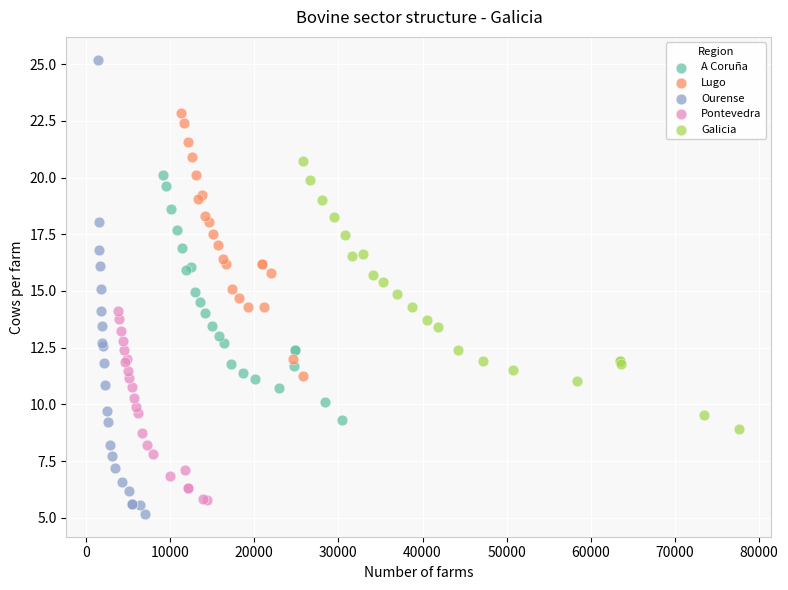

What are all the series names shown in the legend?

A Coruña, Lugo, Ourense, Pontevedra, Galicia